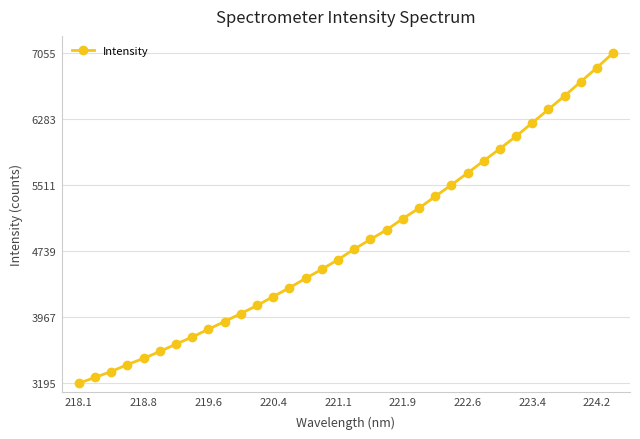

What is the difference between the second highest and second lowest values?

3619.1